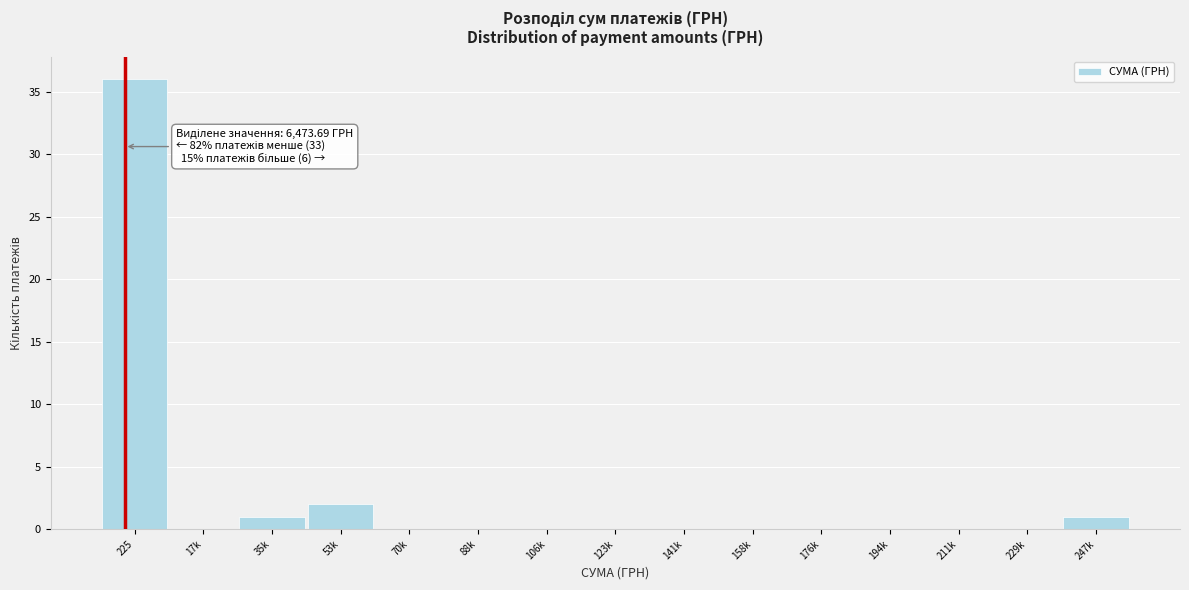

Reading right to left, list all the values displayed in this chart.

247k=1	229k=0	211k=0	194k=0	176k=0	158k=0	141k=0	123k=0	106k=0	88k=0	70k=0	53k=2	35k=1	17k=0	225=36